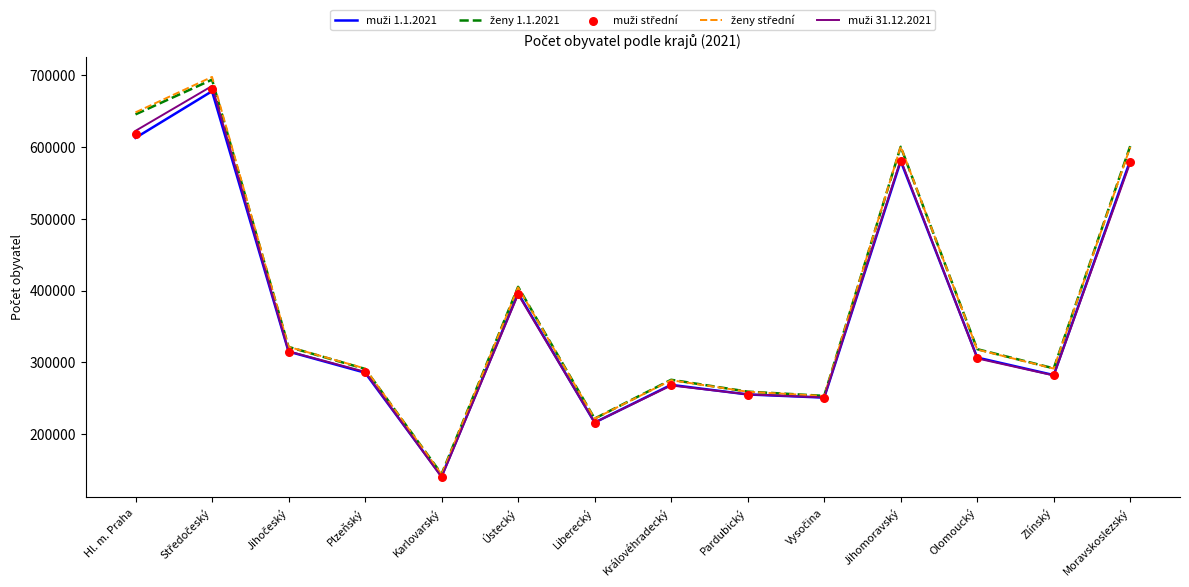

What are all the series names shown in the legend?

muži 1.1.2021, ženy 1.1.2021, ženy střední, muži 31.12.2021, muži střední